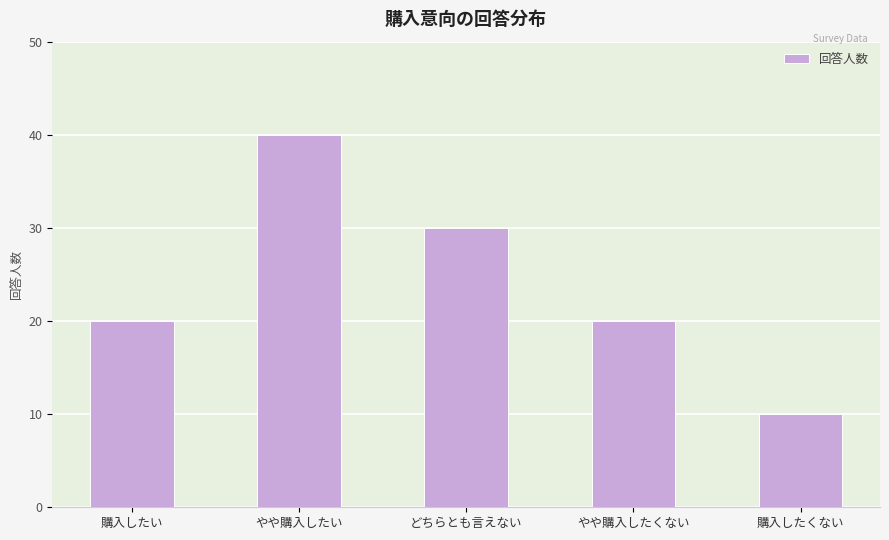

What is the difference between the maximum and minimum values?

30